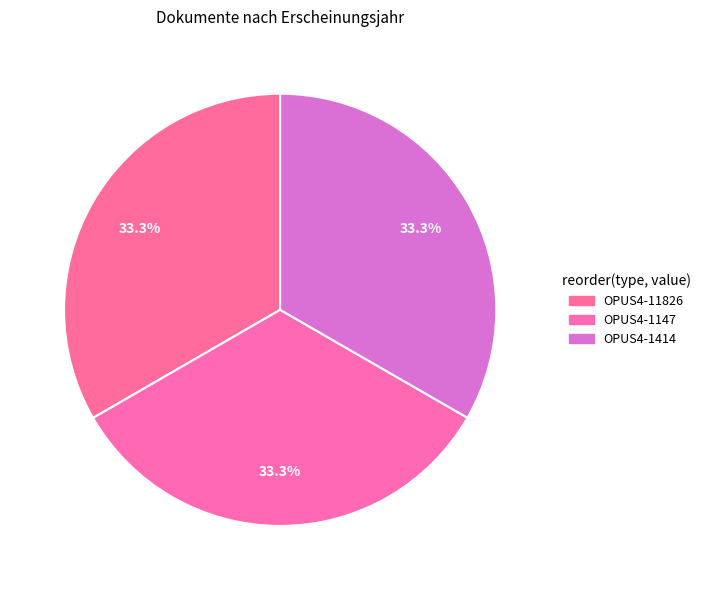

To the nearest percent, what is the average slice percentage?

33%